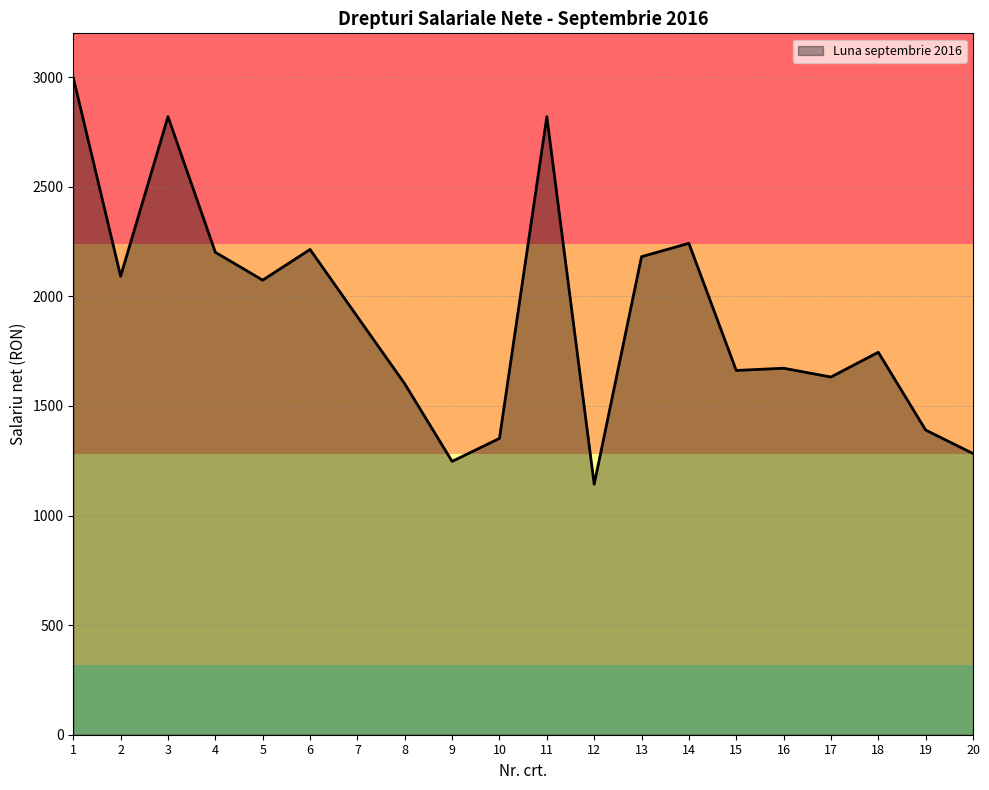

The value at 1 is 2998. True or false?

True